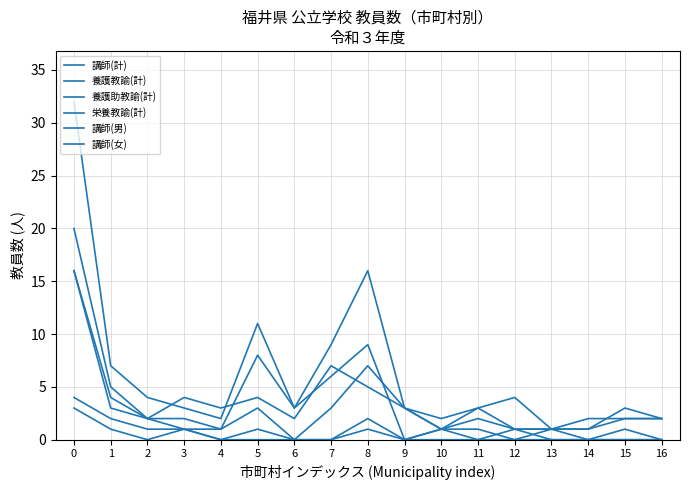

Reading left to right, extract all data points from this chart.

講師(計): 0=32	1=7	2=4	3=3	4=2	5=11	6=3	7=9	8=16	9=3	10=2	11=3	12=1	13=1	14=1	15=3	16=2
養護教諭(計): 0=20	1=5	2=2	3=4	4=3	5=4	6=2	7=7	8=5	9=3	10=1	11=3	12=4	13=1	14=2	15=2	16=2
養護助教諭(計): 0=3	1=1	2=0	3=1	4=0	5=1	6=0	7=0	8=1	9=0	10=0	11=0	12=0	13=0	14=0	15=0	16=0
栄養教諭(計): 0=4	1=2	2=1	3=1	4=0	5=0	6=0	7=0	8=2	9=0	10=1	11=0	12=1	13=1	14=0	15=0	16=0
講師(男): 0=16	1=3	2=2	3=2	4=1	5=3	6=0	7=3	8=7	9=3	10=1	11=1	12=0	13=1	14=1	15=2	16=2
講師(女): 0=16	1=4	2=2	3=1	4=1	5=8	6=3	7=6	8=9	9=0	10=1	11=2	12=1	13=0	14=0	15=1	16=0